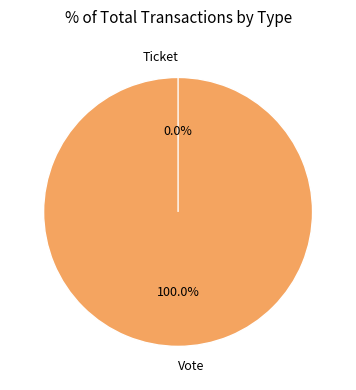

To the nearest percent, what is the difference between the Ticket and Vote slice percentages?

100%